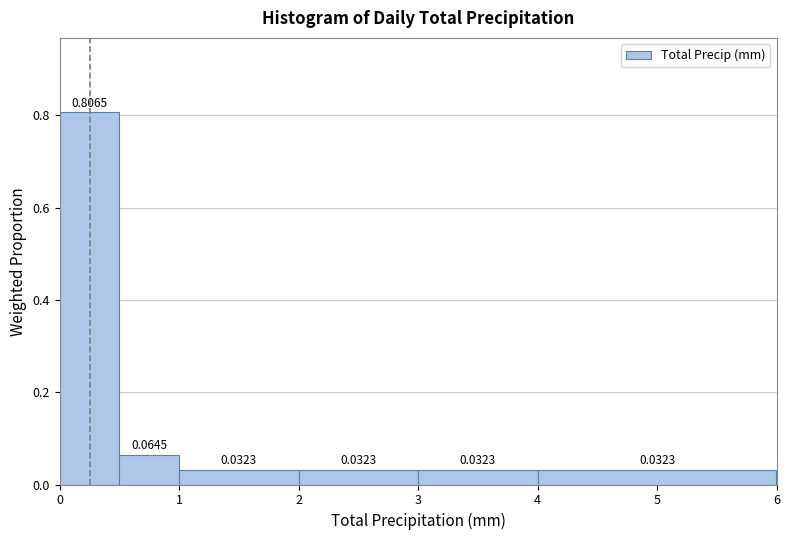

Reading left to right, transcribe this chart: for each bar, give the range it covers on the x-axis and its height.

0.0 to 0.5: 0.8065
0.5 to 1.0: 0.0645
1.0 to 2.0: 0.0323
2.0 to 3.0: 0.0323
3.0 to 4.0: 0.0323
4.0 to 6.0: 0.0323